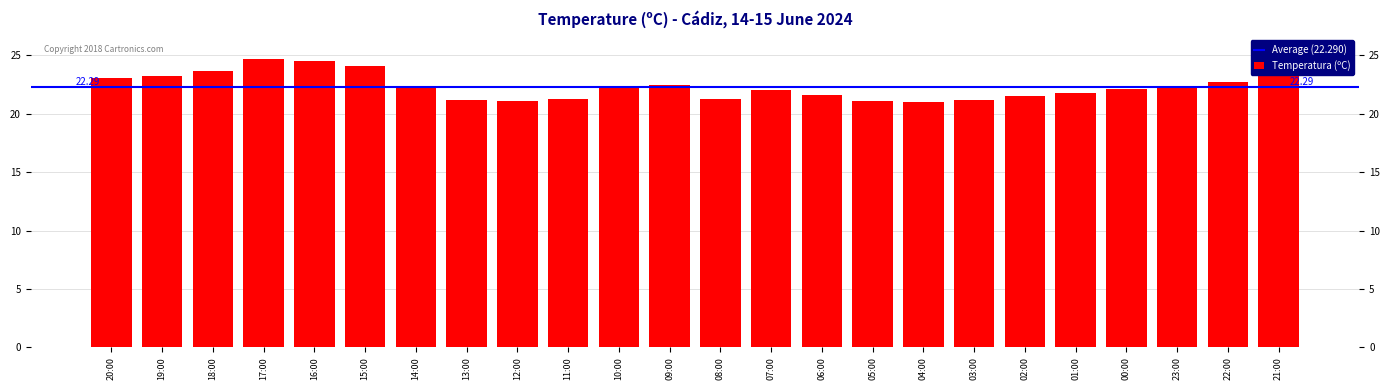

What is the sum of the values at 11:00 and 05:00?

42.4